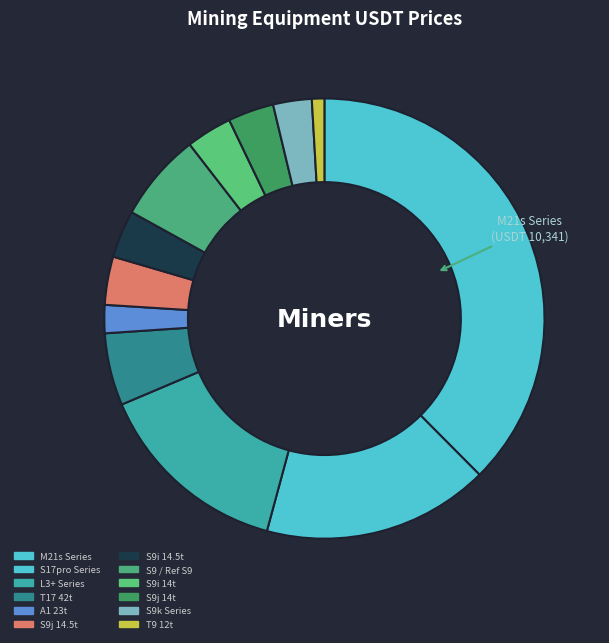

Which category has the biggest portion of the pie?

M21s Series